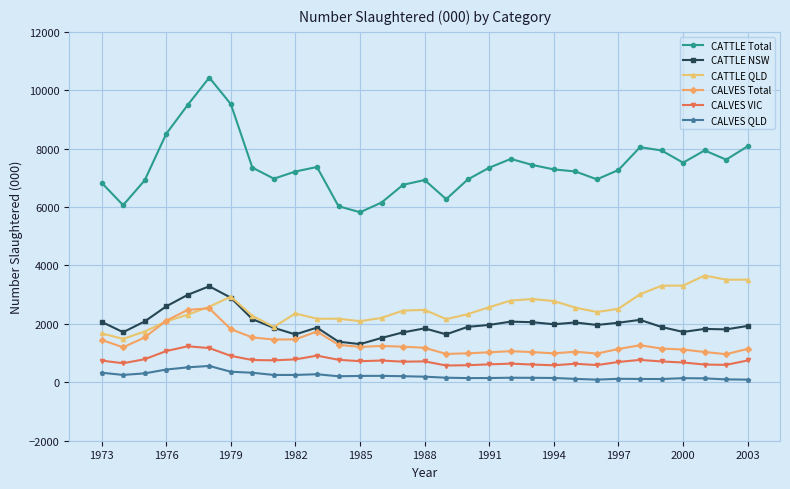

Which series has the widest spread of values?

CATTLE Total